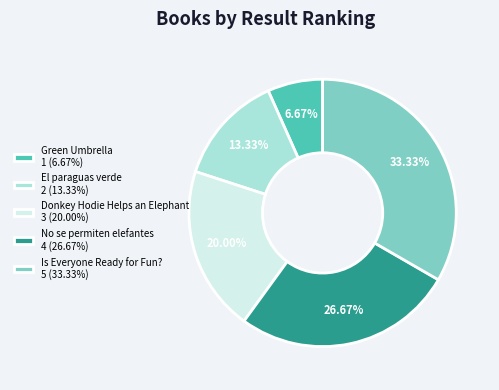

Which has a higher value, Donkey Hodie Helps an Elephant 3 (20.00%) or Green Umbrella 1 (6.67%)?

Donkey Hodie Helps an Elephant 3 (20.00%)